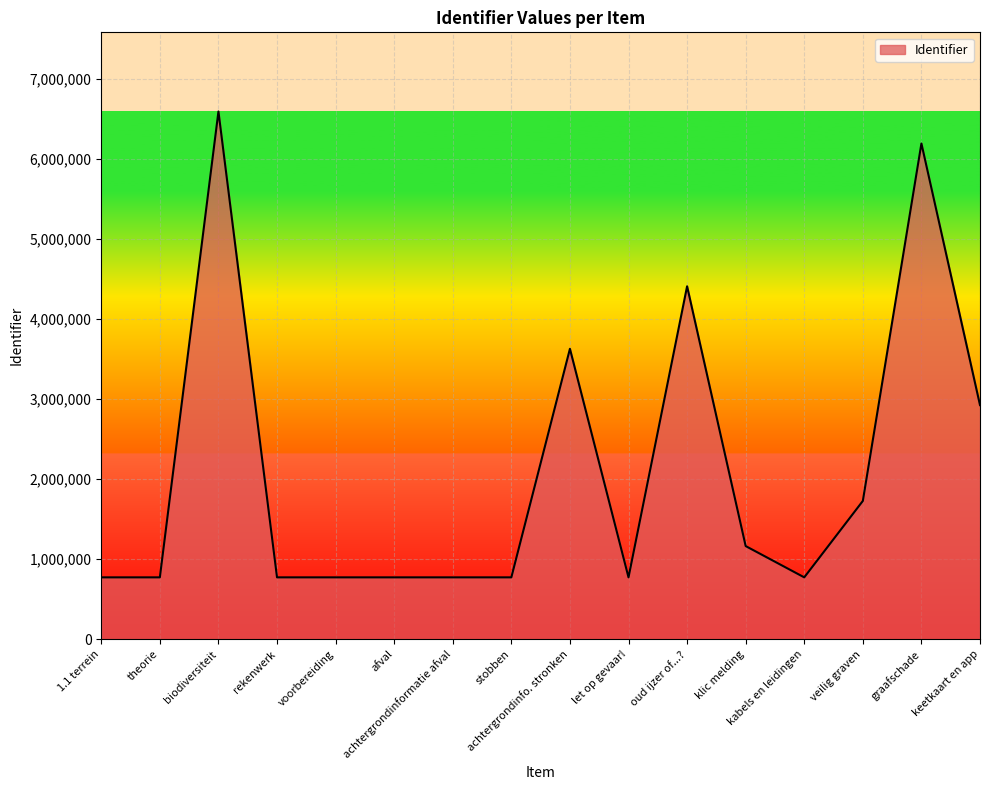

What is the change in value from achtergrondinfo. stronken to veilig graven?

-1900029